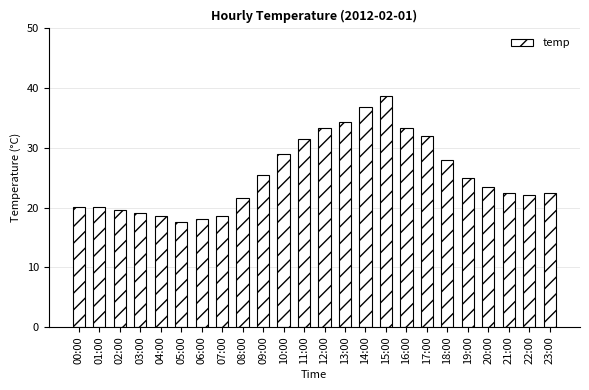

Reading right to left, extract all data points from this chart.

22.5	22.1	22.5	23.5	25.0	27.9	31.9	33.3	38.7	36.8	34.3	33.3	31.4	28.9	25.5	21.6	18.6	18.1	17.6	18.6	19.1	19.6	20.1	20.1